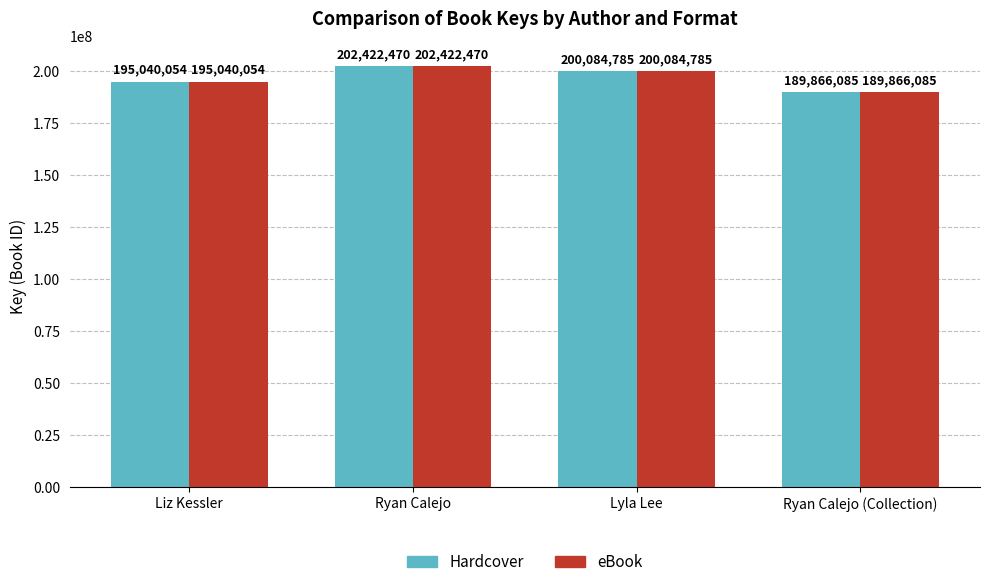

What is the sum of the Hardcover values at Lyla Lee and Ryan Calejo (Collection)?

389950870